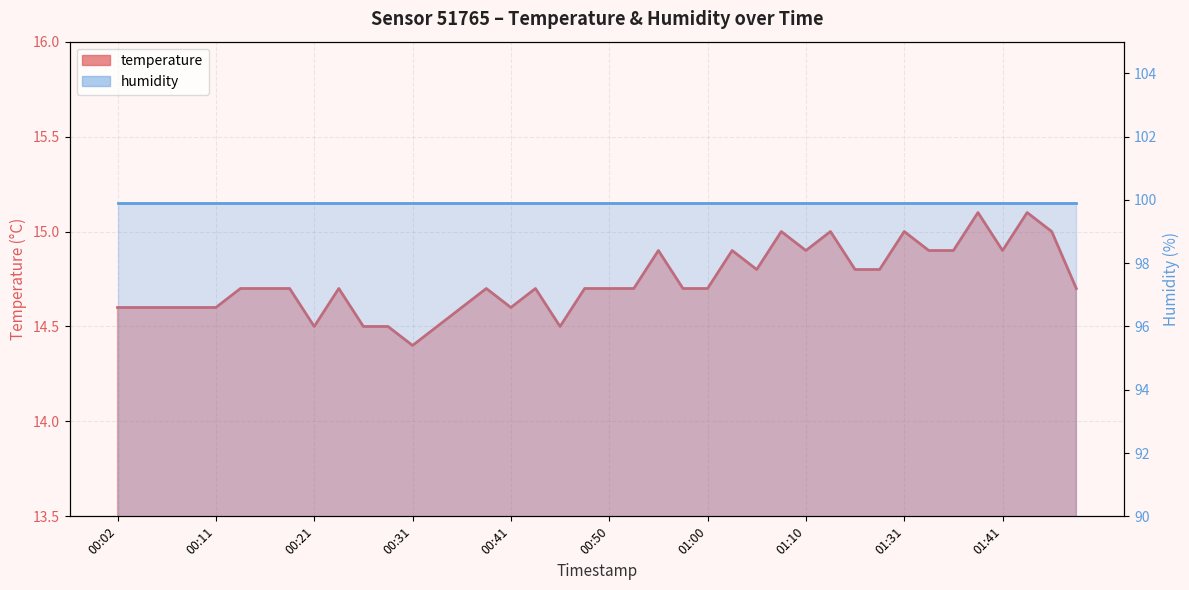

What is the difference between the maximum and minimum values?

0.7